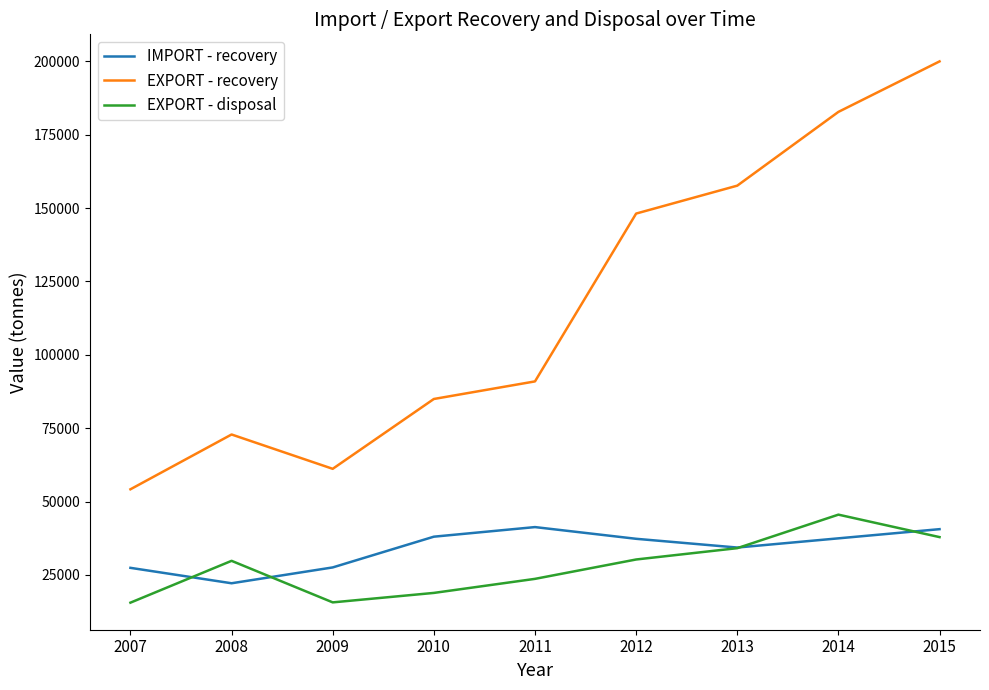

Which label corresponds to the largest value in the chart?

2015